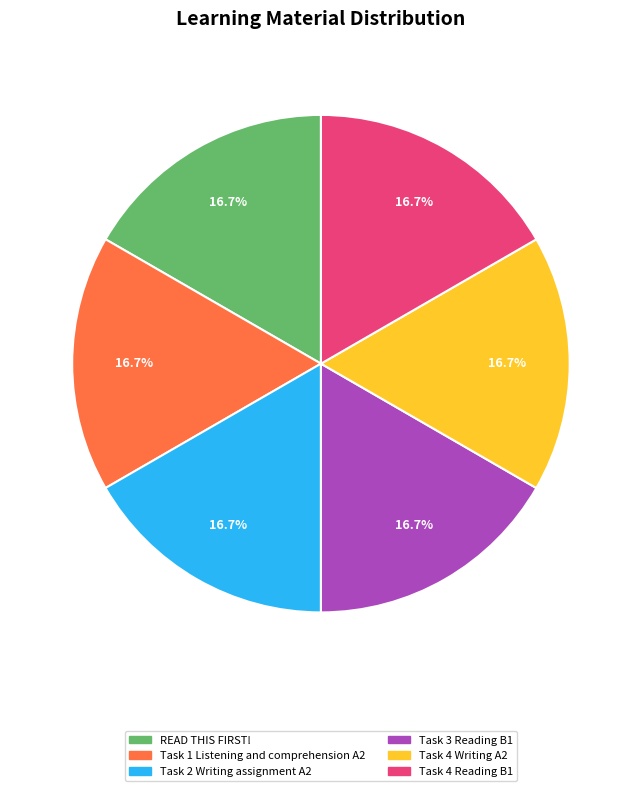

Approximately how many times larger is the value at Task 2 Writing assignment A2 compared to Task 1 Listening and comprehension A2?

1.0